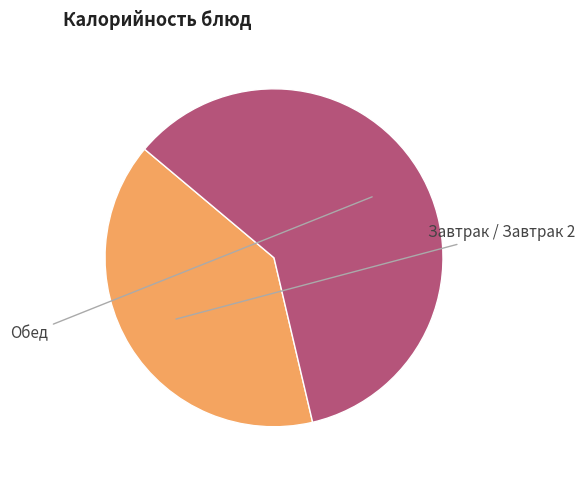

Does any single category account for the majority?

Yes